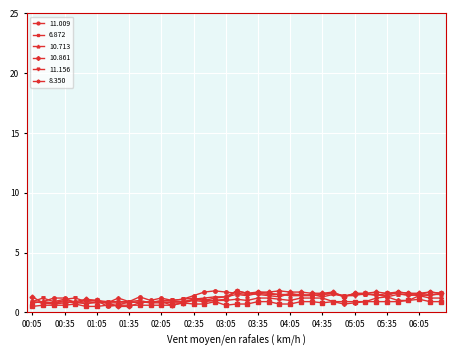

True or false: 10.713 has more than 1 points higher than both neighbors.

True